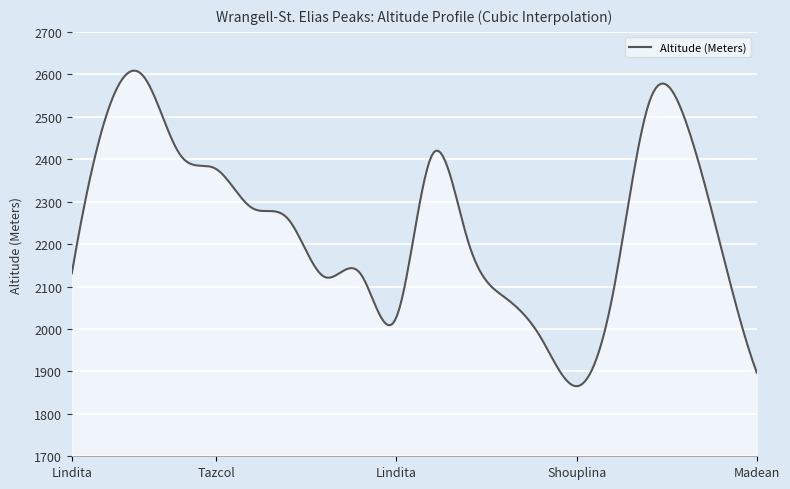

What is the average value?

2243.0